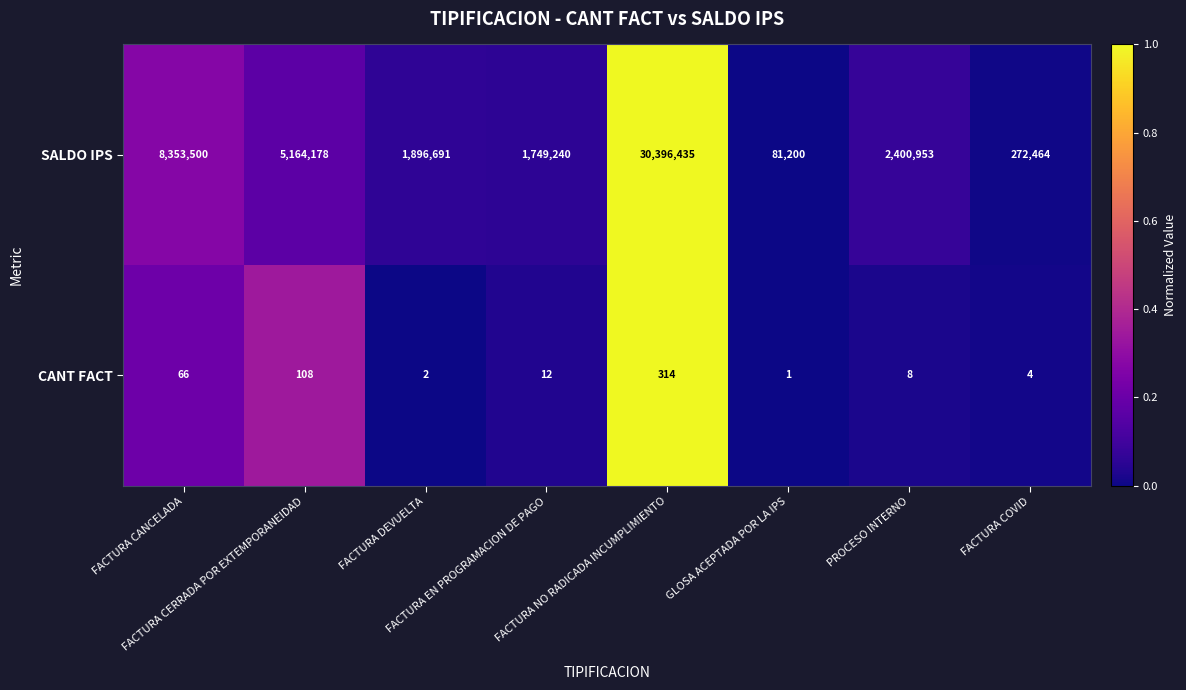

Which series has the largest range (max minus min)?

SALDO IPS